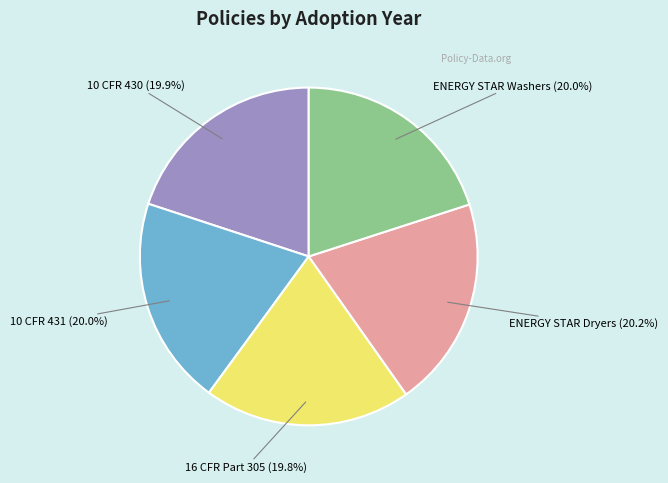

How many segments does this pie chart have?

5